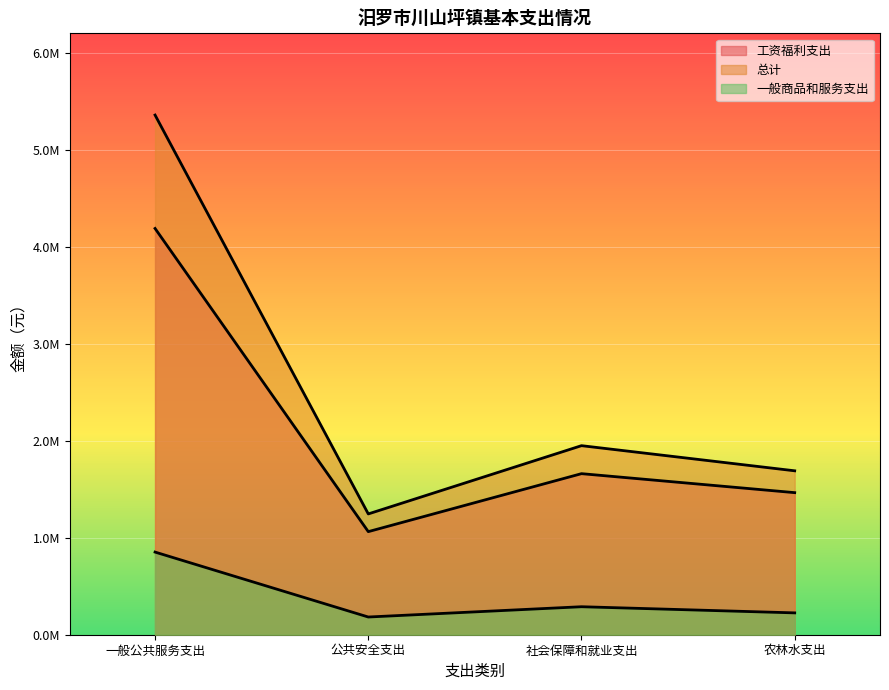

At how many categories does at least one series exceed 2933307?

1